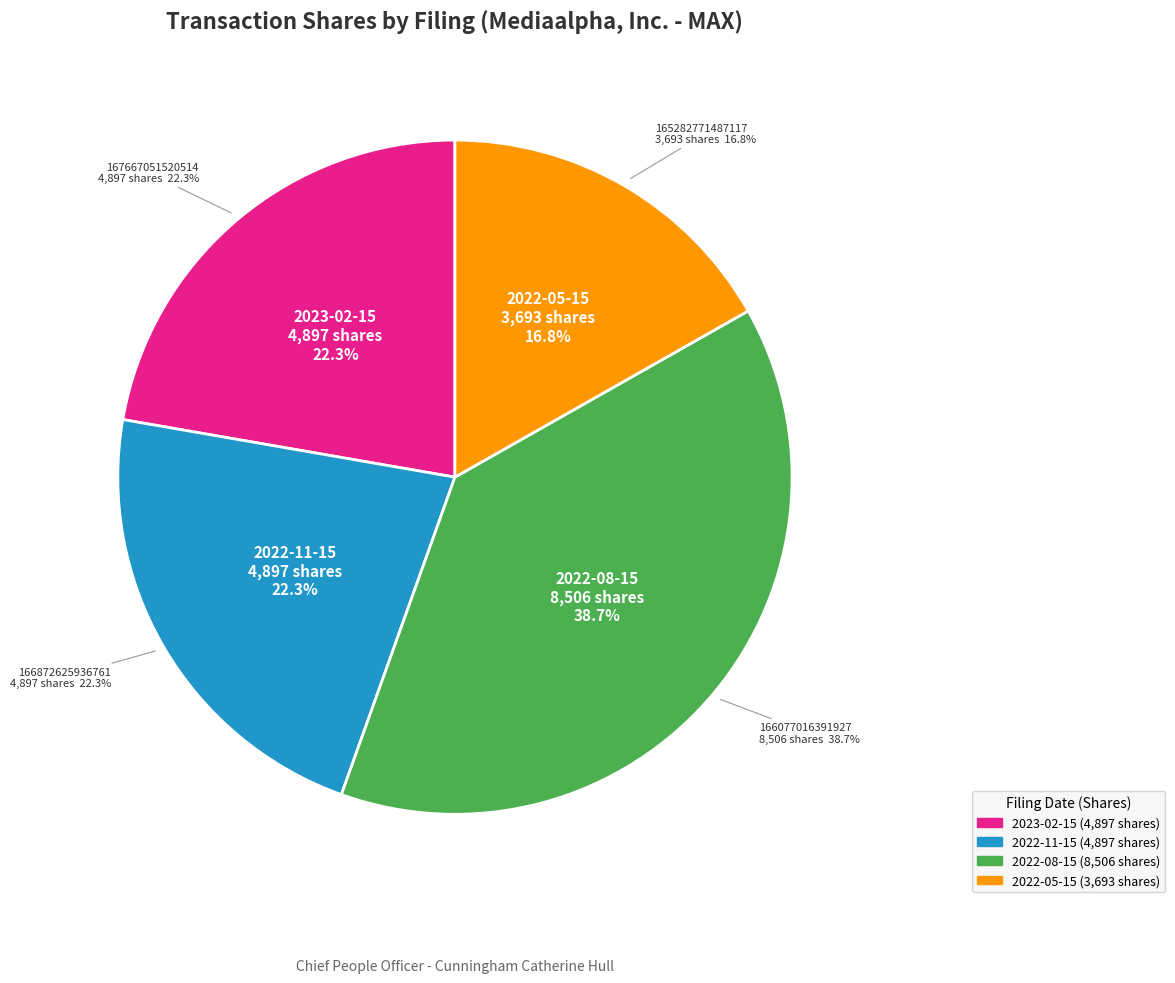

Combined, what portion of the pie is wf-form4_166872625936761.xml and wf-form4_166077016391927.xml?

60.9%